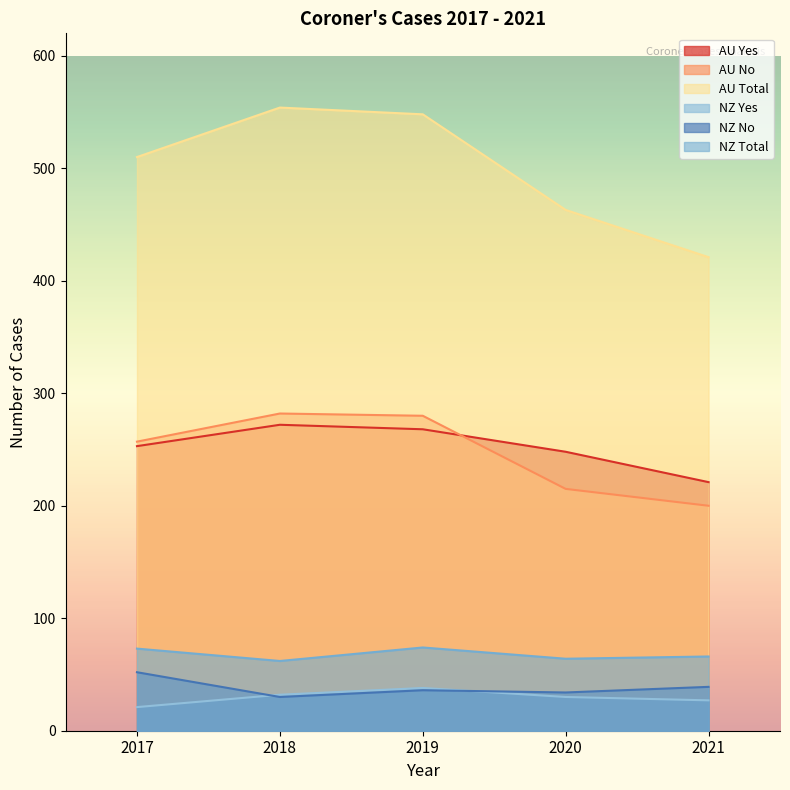

How many lines are shown in the chart?

6